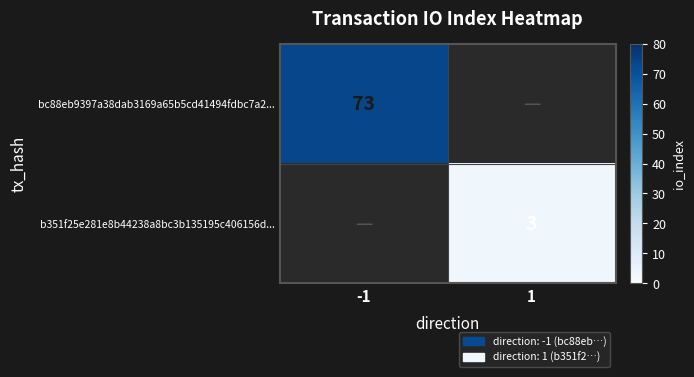

Is it true that b351f25e281e8b44238a8bc3b135195c406156d... equals 5 at 1?

False